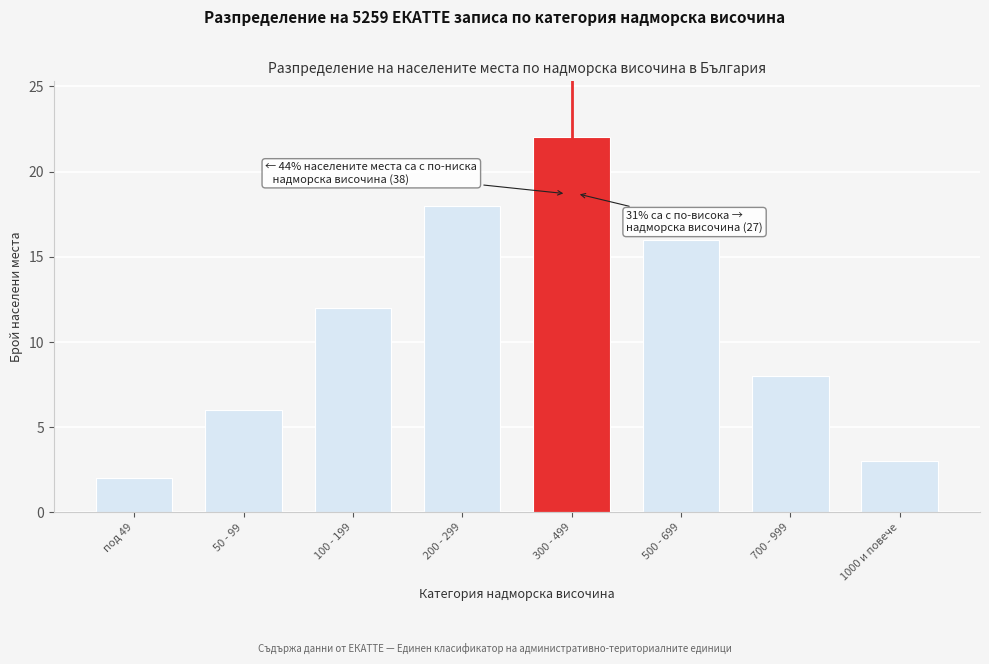

Reading left to right, extract all data points from this chart.

2	6	12	18	22	16	8	3